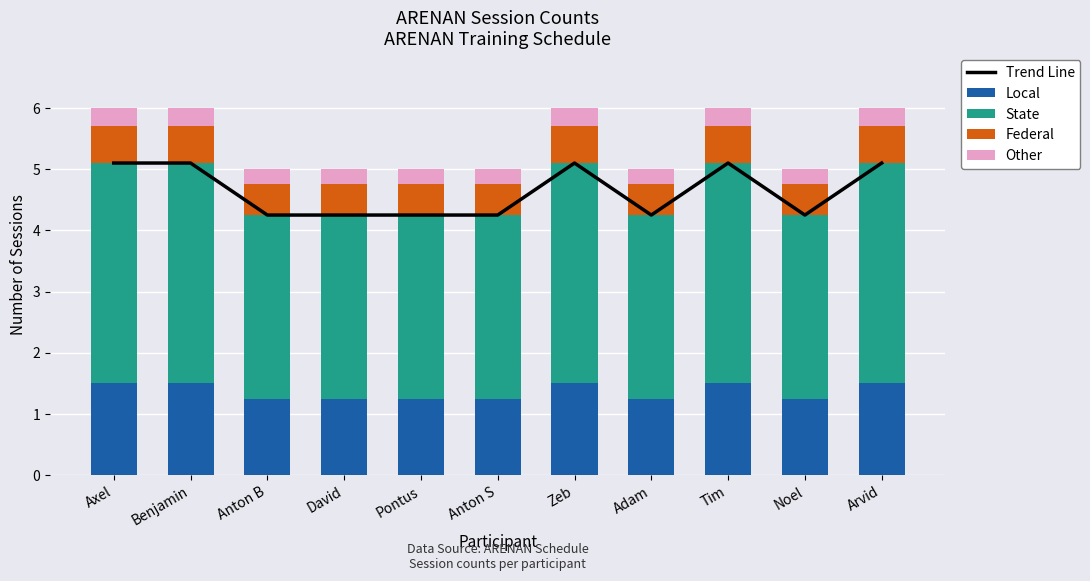

What is the value of the Trend Line bar at the 10th from the left?

4.2